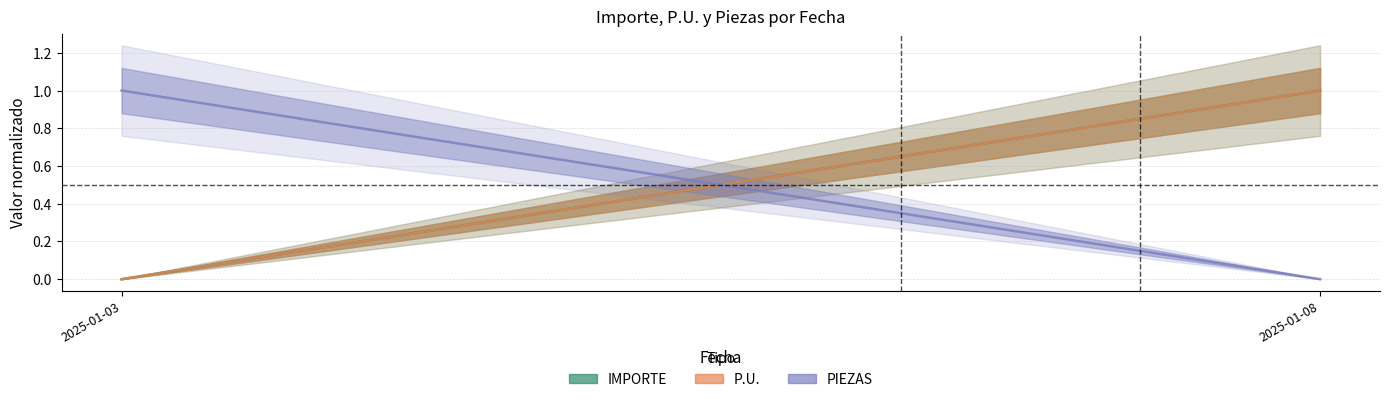

How many positive values does the PIEZAS series have?

1